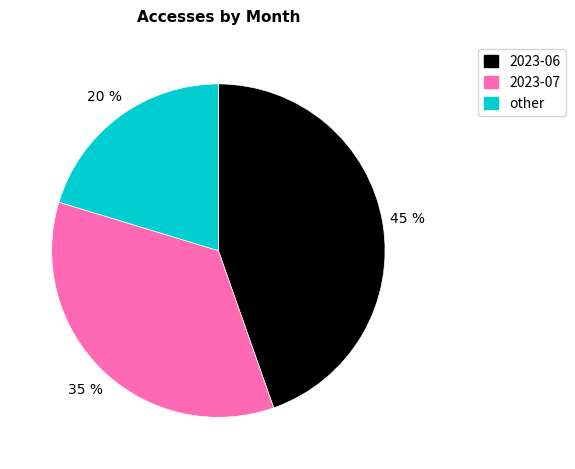

To the nearest percent, what percentage of the pie is other?

20%